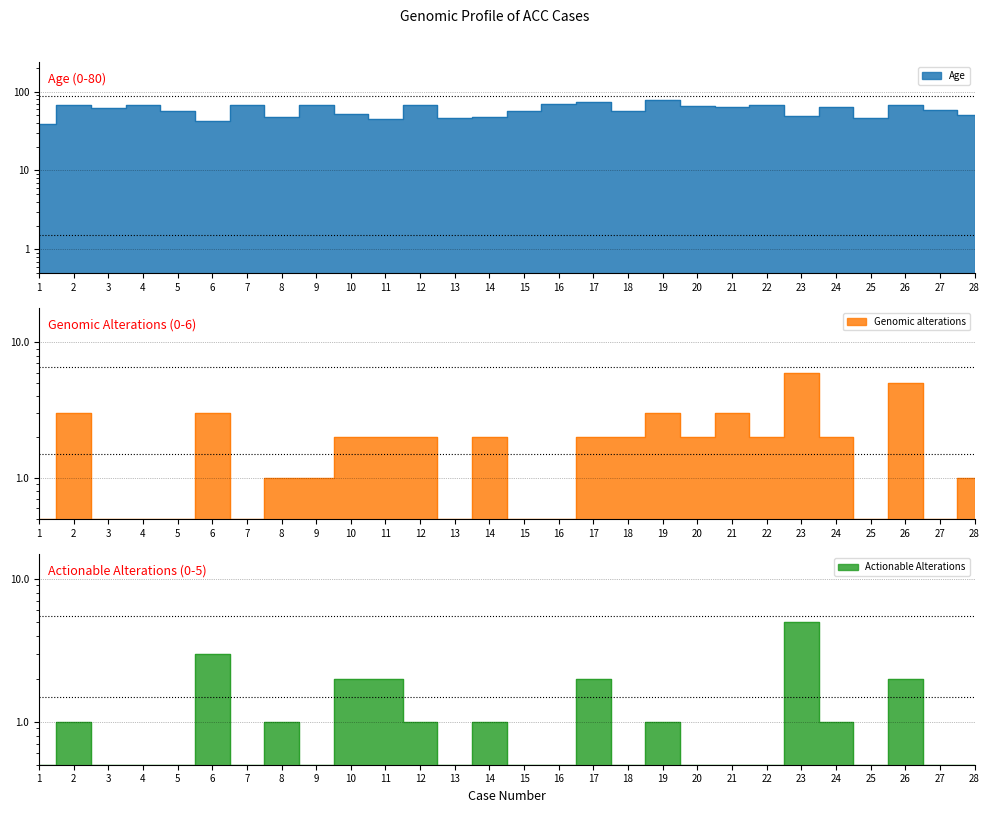

How many distinct data groups are displayed?

3